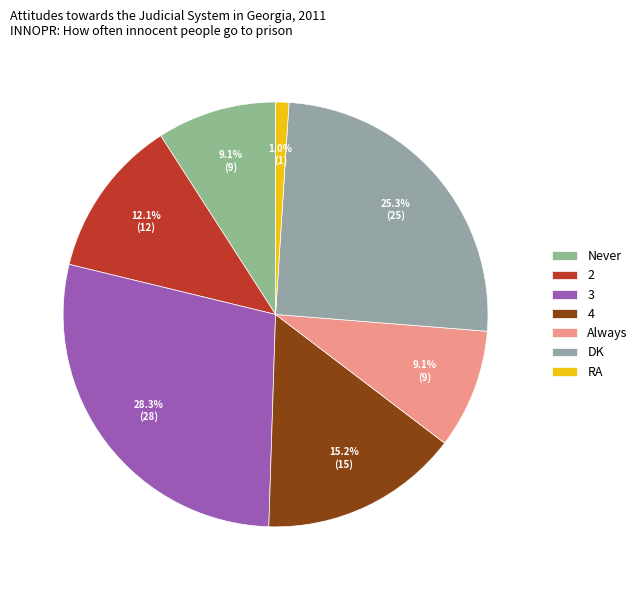

Which category has the biggest portion of the pie?

3